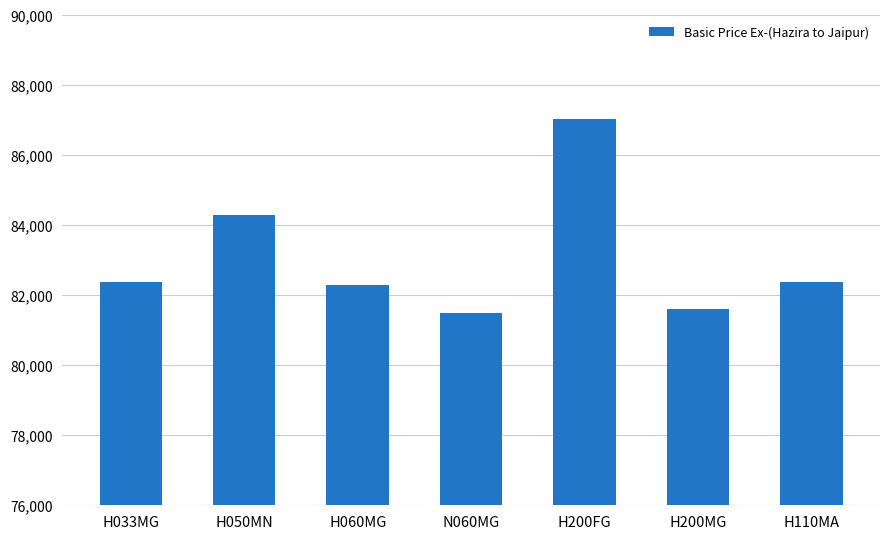

Is it true that the value at H060MG is 133422?

False